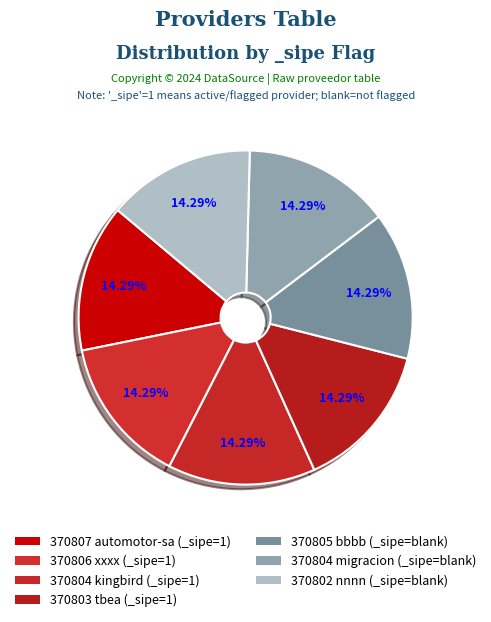

Count the number of slices in the pie.

7